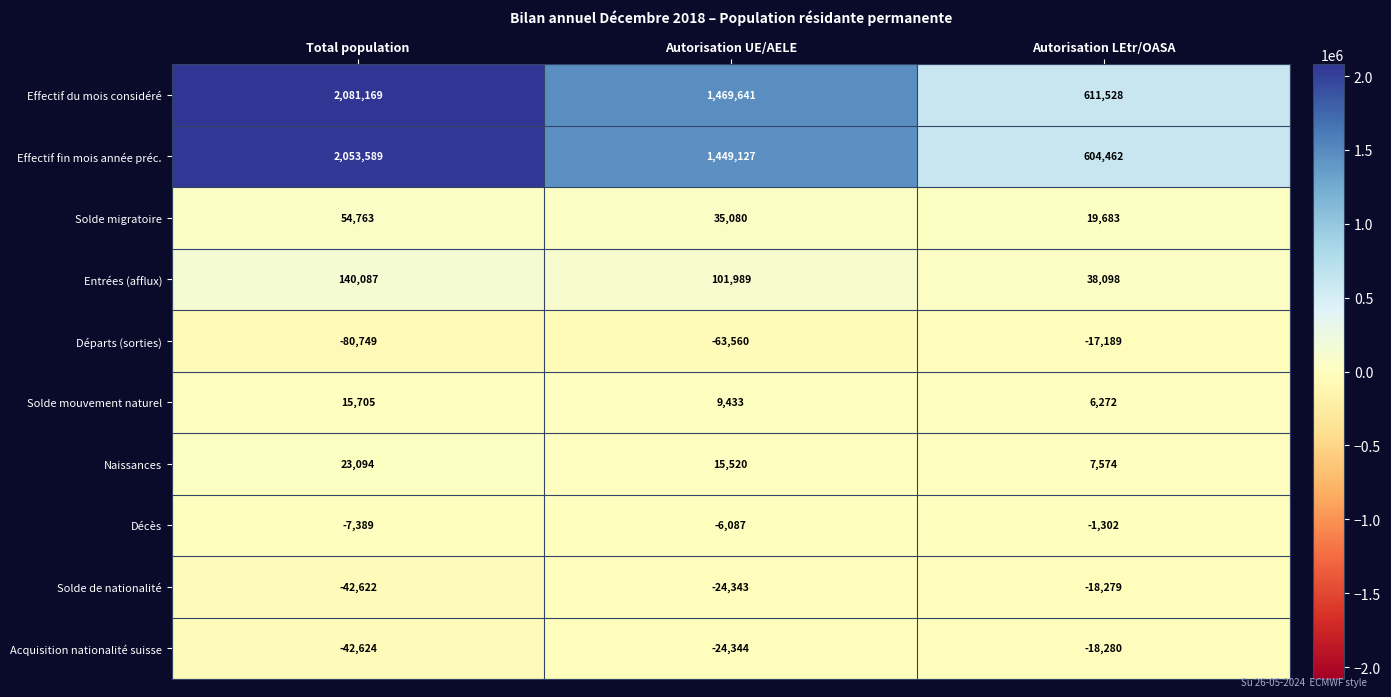

Count the number of data series in this chart.

10